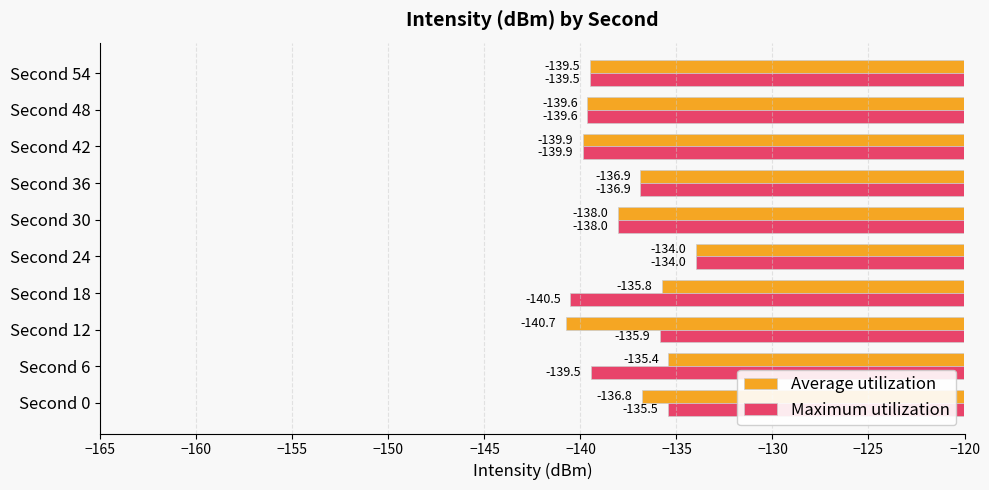

At which label is Maximum utilization closest to -137?

Second 36